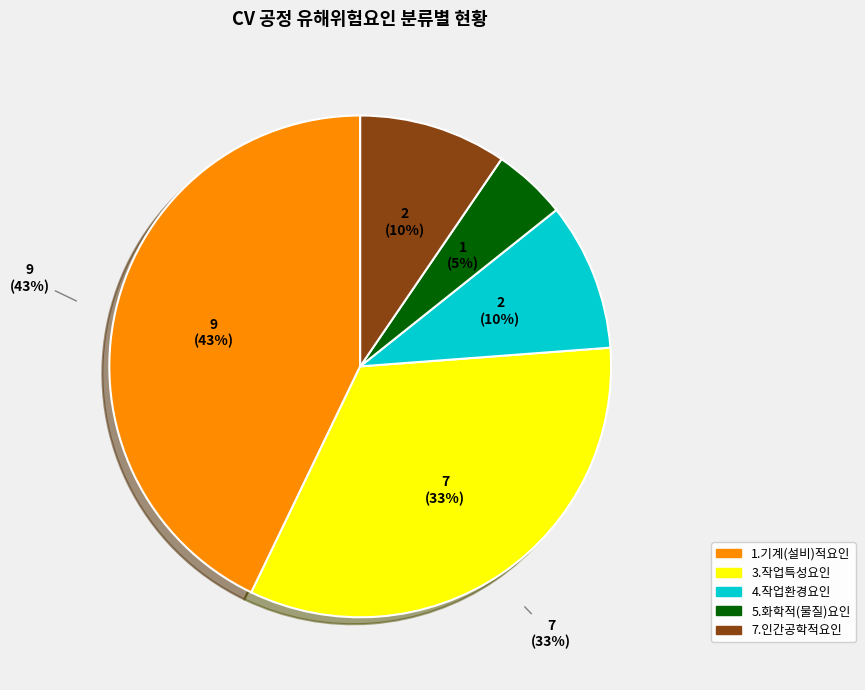

Does any single category account for the majority?

No